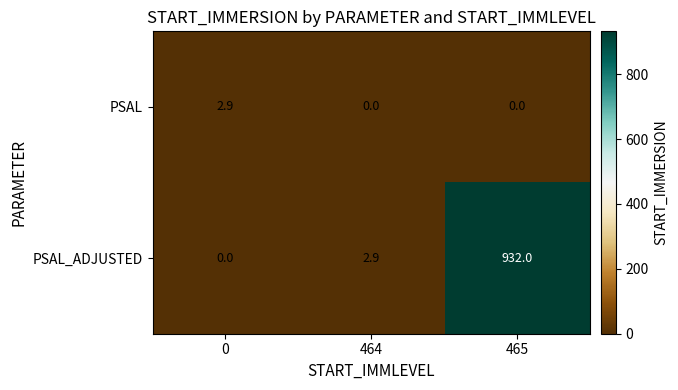

Reading left to right, what are all the values shown in this chart?

PSAL: 2.9	0.0	0.0
PSAL_ADJUSTED: 0.0	2.9	932.0